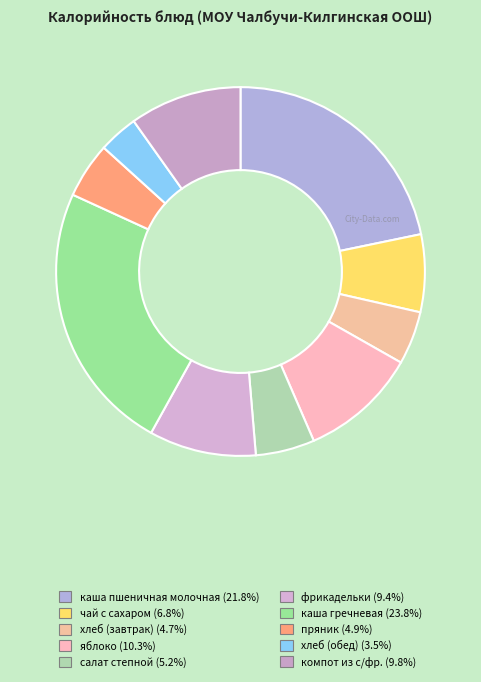

What percentage is NOT represented by яблоко?

89.7%